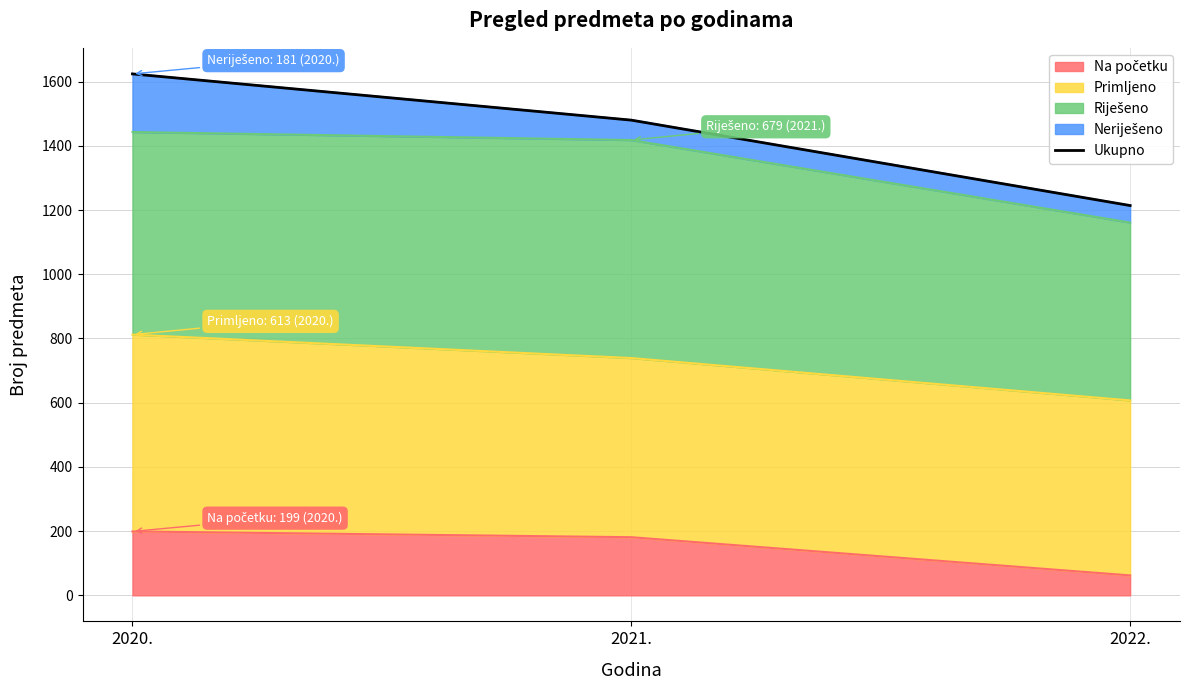

The value at 2021. is 2315. True or false?

False